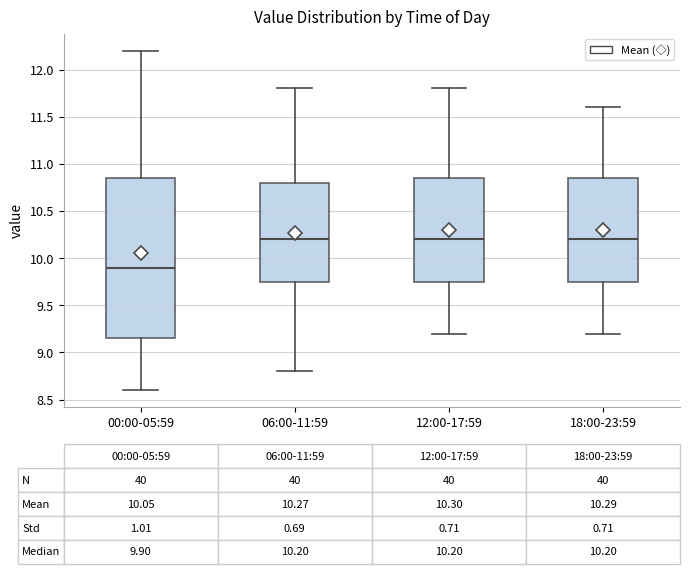

Which box is the tallest, from its lower edge to its upper edge?

00:00-05:59